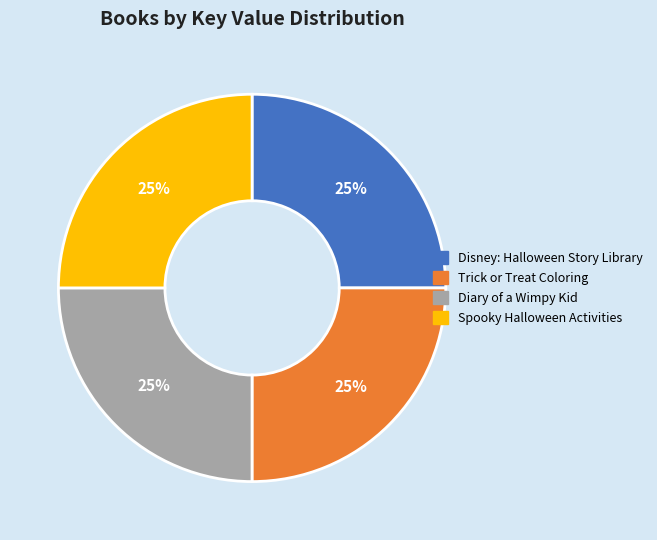

The Disney: Halloween Story Library slice represents 32% of the pie. True or false?

False